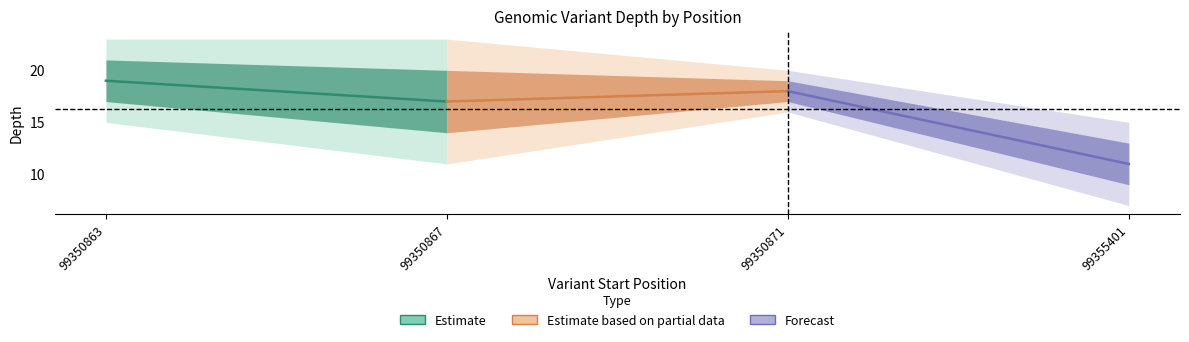

What is the value of the Forecast point at the 2nd from the left?

11